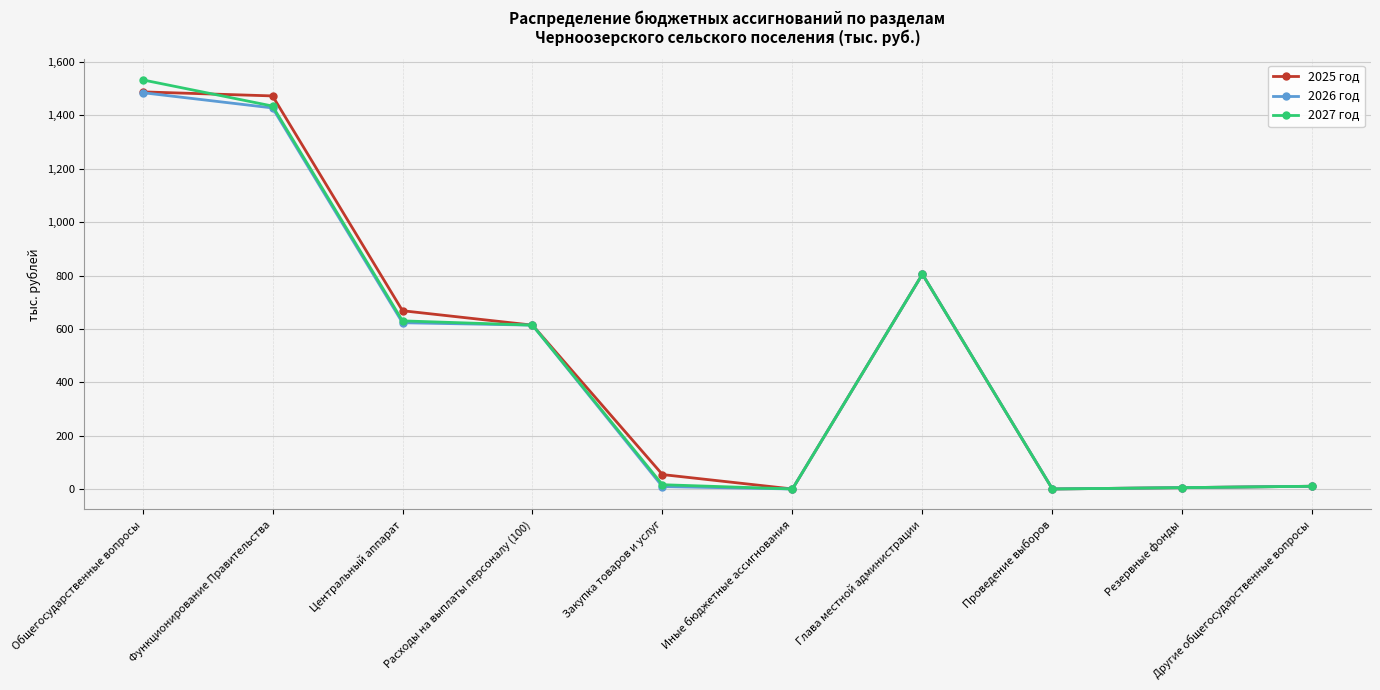

What is the value of the 2025 год point at the 5th from the left?

54.0